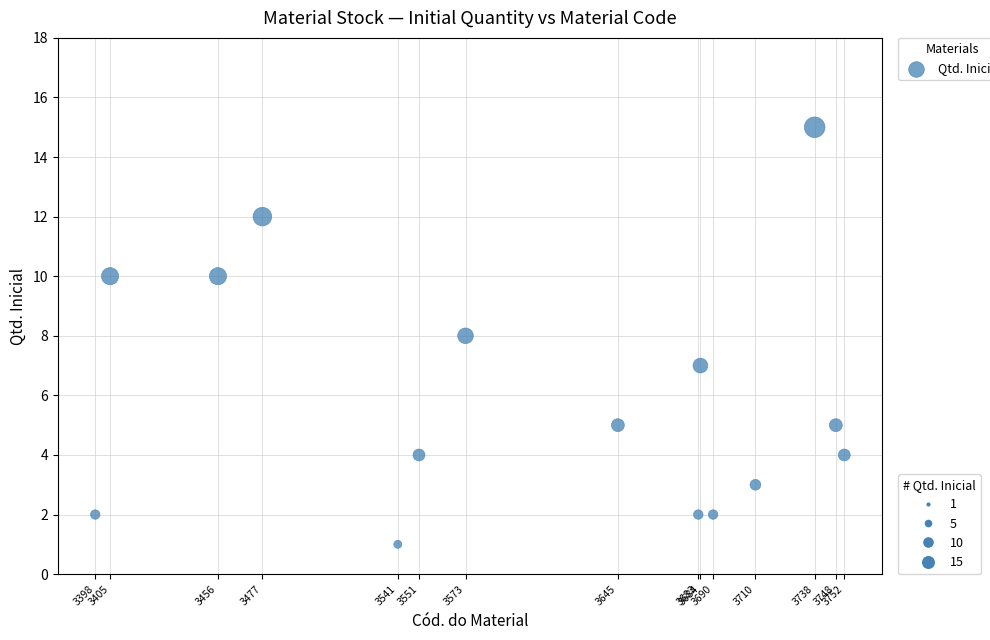

What is the range of Y values (max minus min)?

14